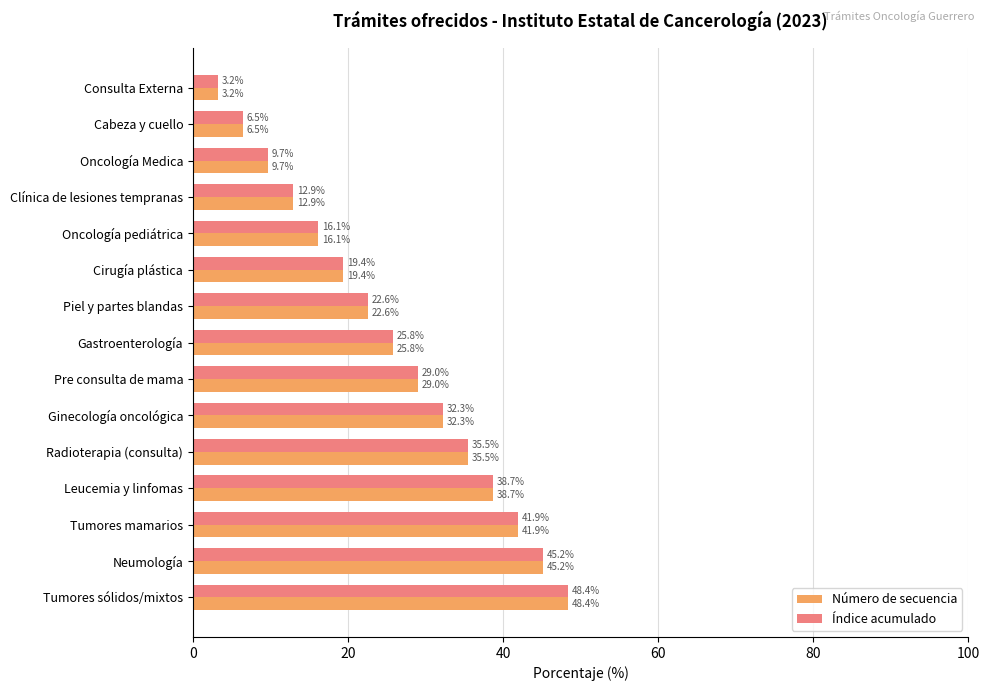

What is the sum of the Número de secuencia values at Piel y partes blandas and Tumores mamarios?

64.5